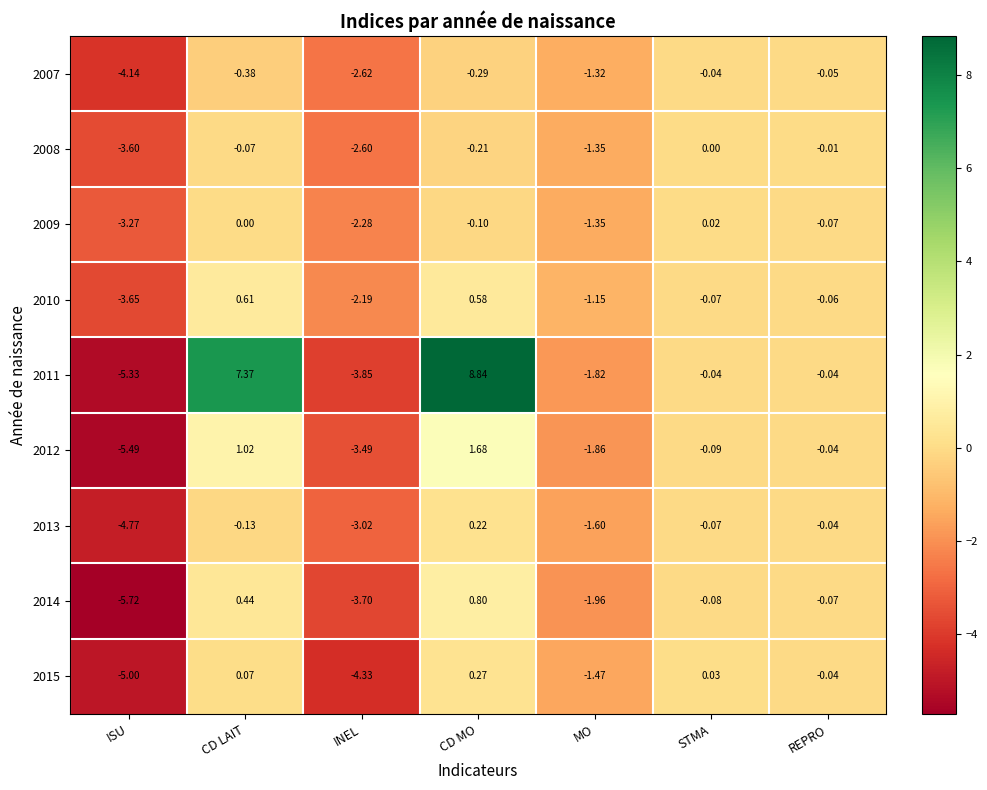

Where is 2013 nearest to the value -2?

MO